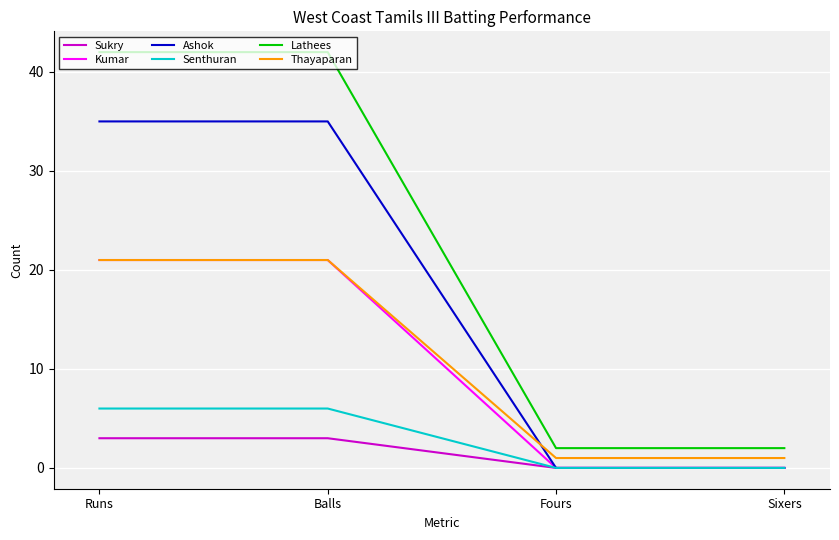

What position from the left is Fours?

3